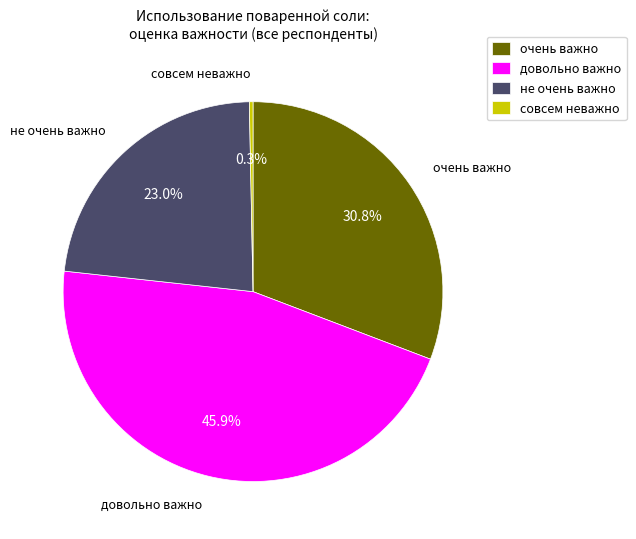

To the nearest percent, what is the combined percentage of не очень важно and очень важно?

54%